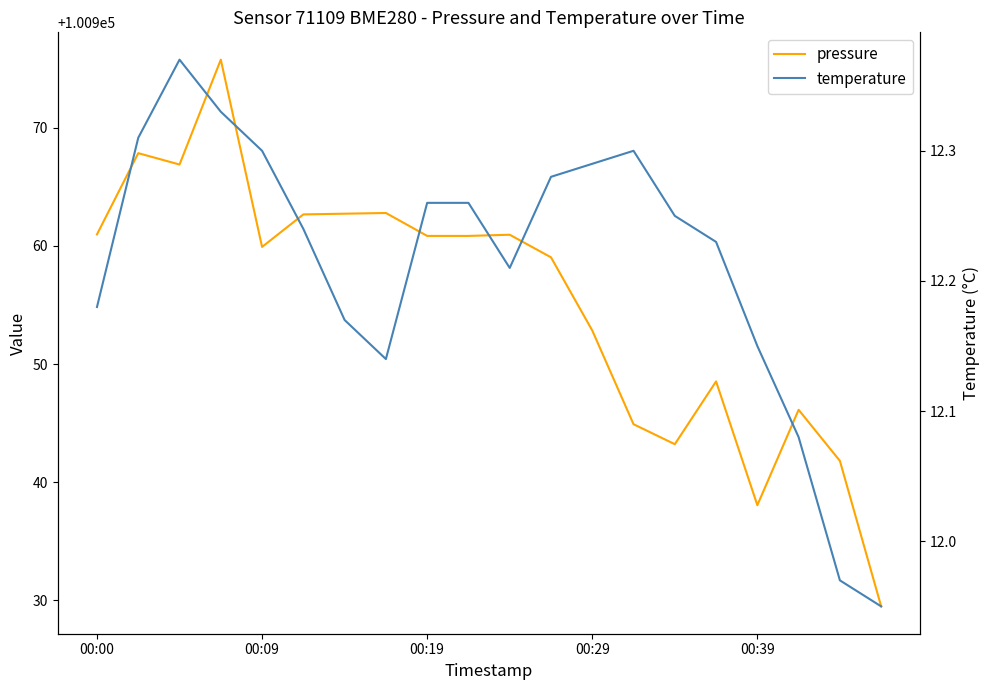

Is it true that temperature equals 20.2 at 13?

False